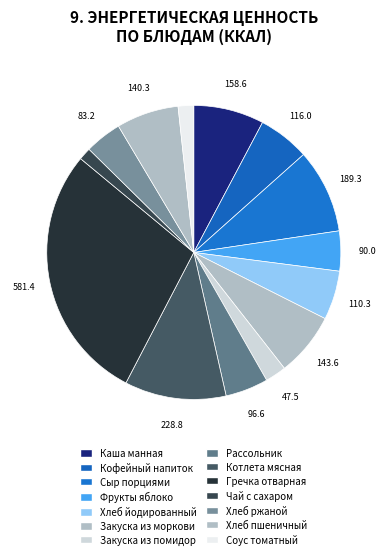

What percentage is the Хлеб йодированный slice, to the nearest percent?

5%